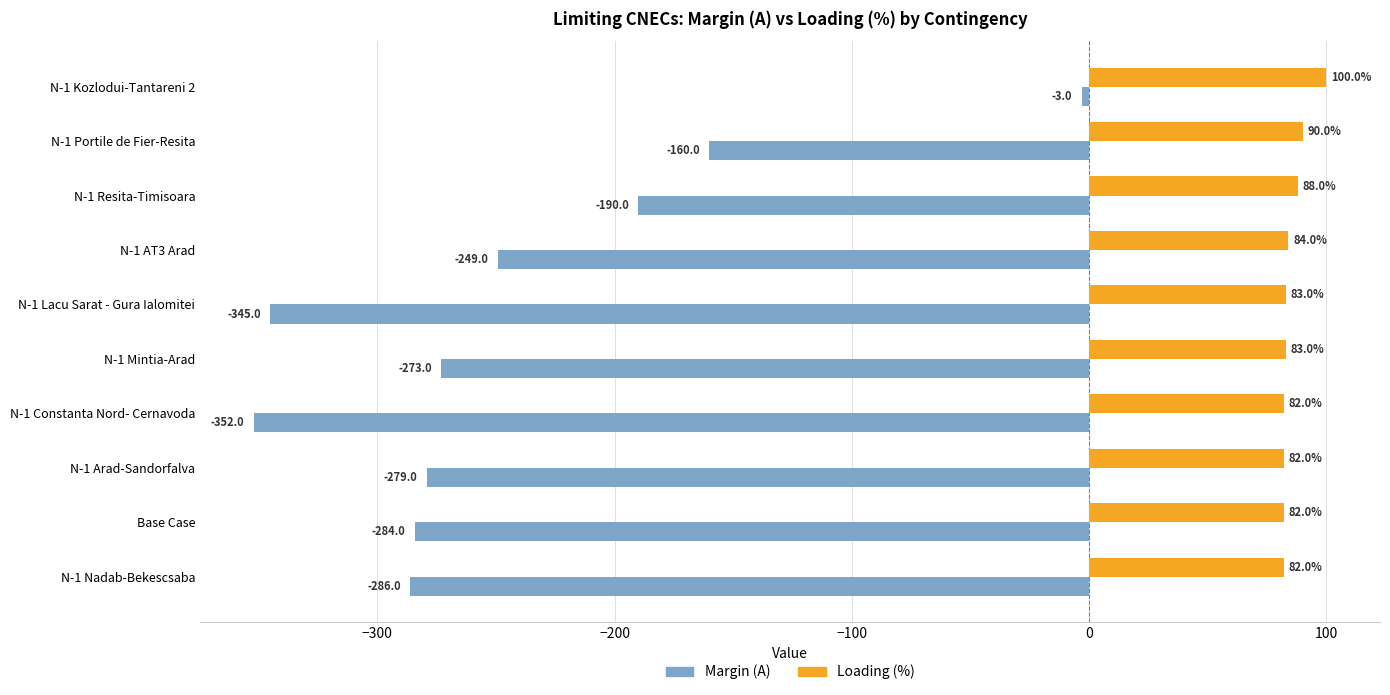

Where is Loading (%) nearest to the value 91?

N-1 Portile de Fier-Resita